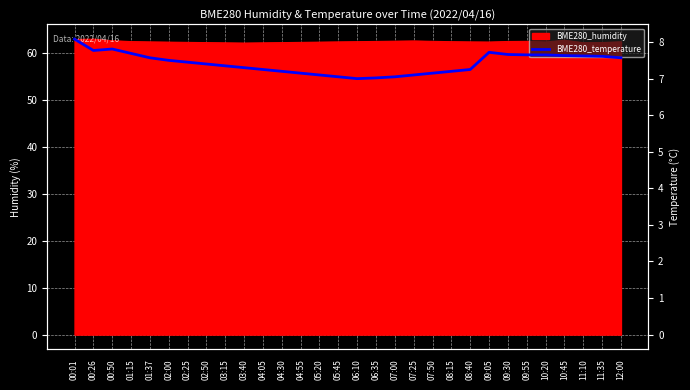

How many points are lower than both their immediate neighbors (excluding endpoints)?

2